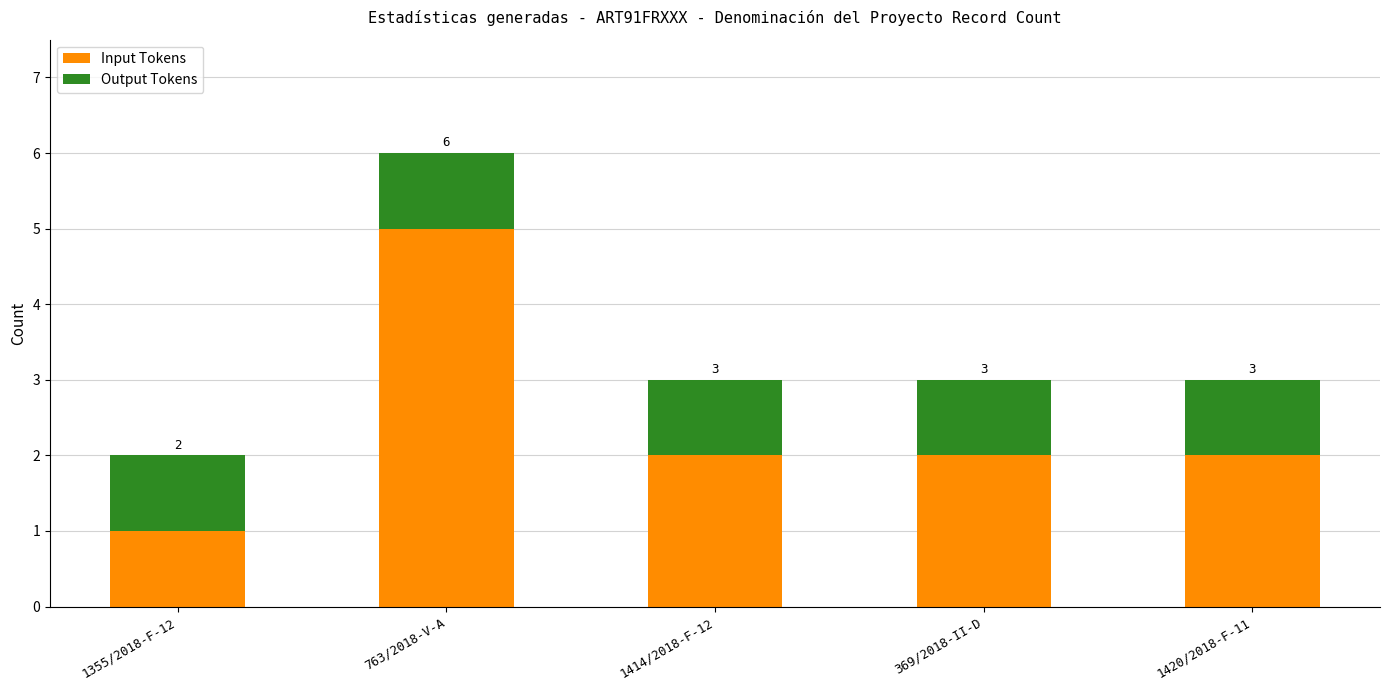

Are the bars grouped side by side (vs. stacked)?

No